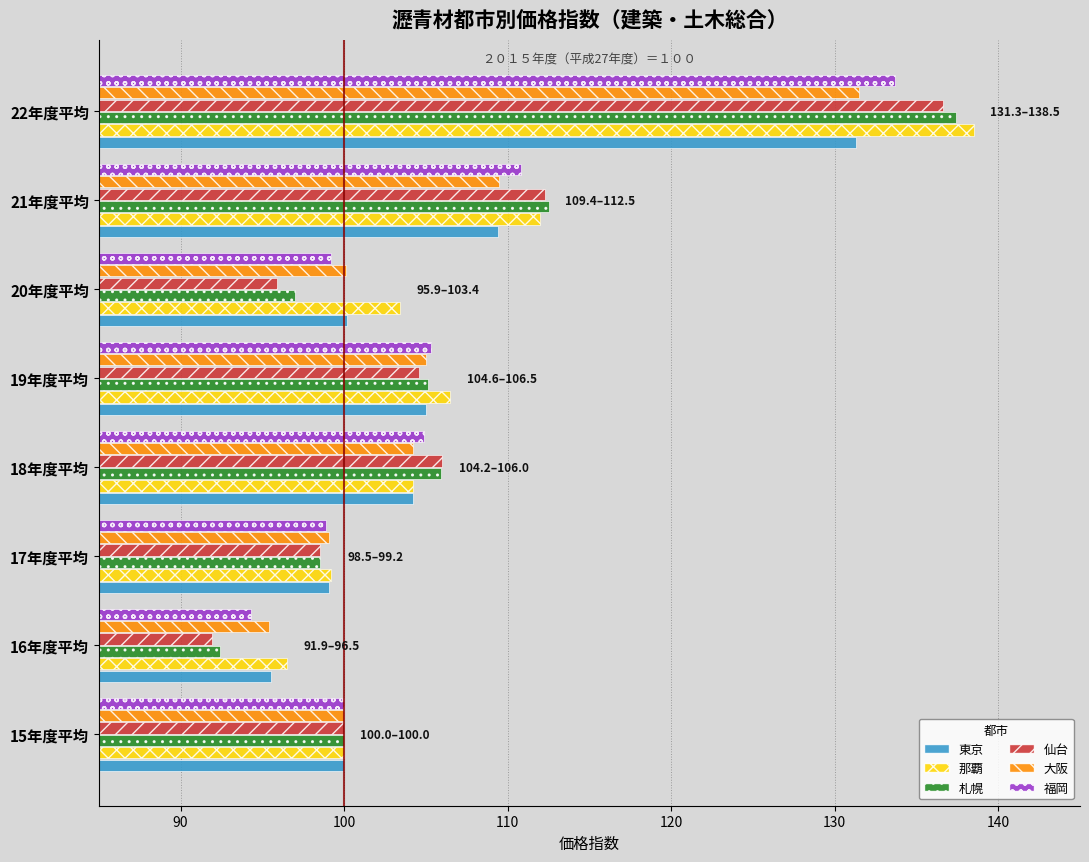

True or false: 福岡 has a value of 159.5 at 21年度平均.

False